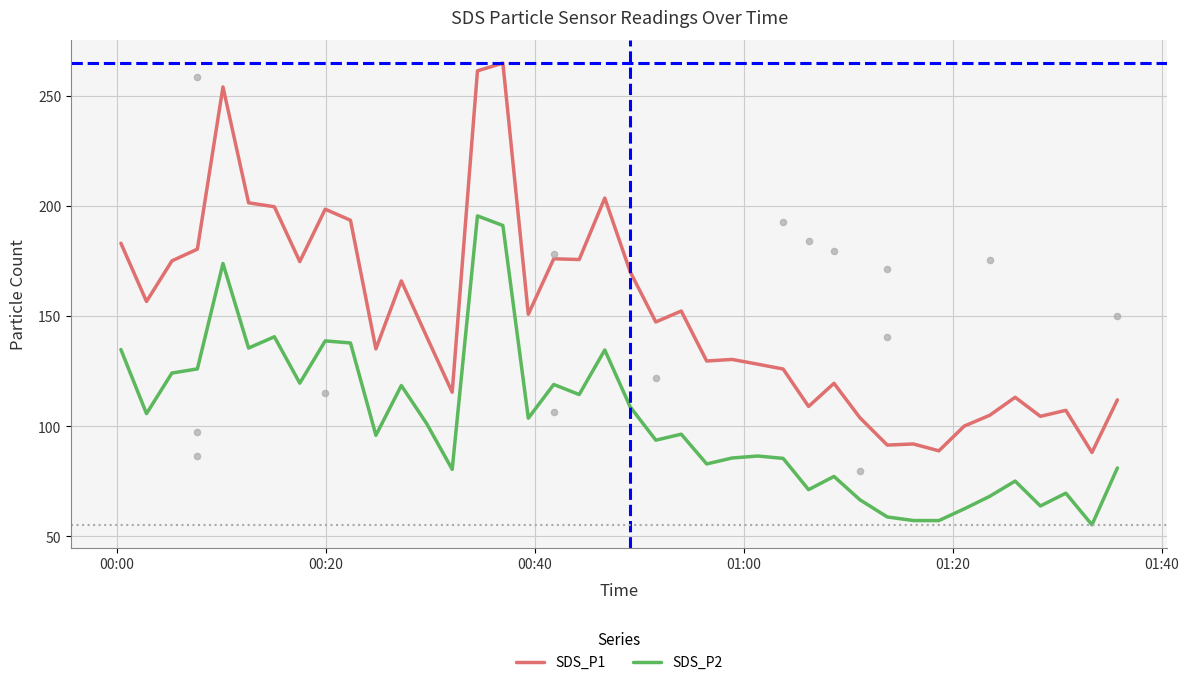

Which series reaches the minimum Y coordinate?

SDS_P2